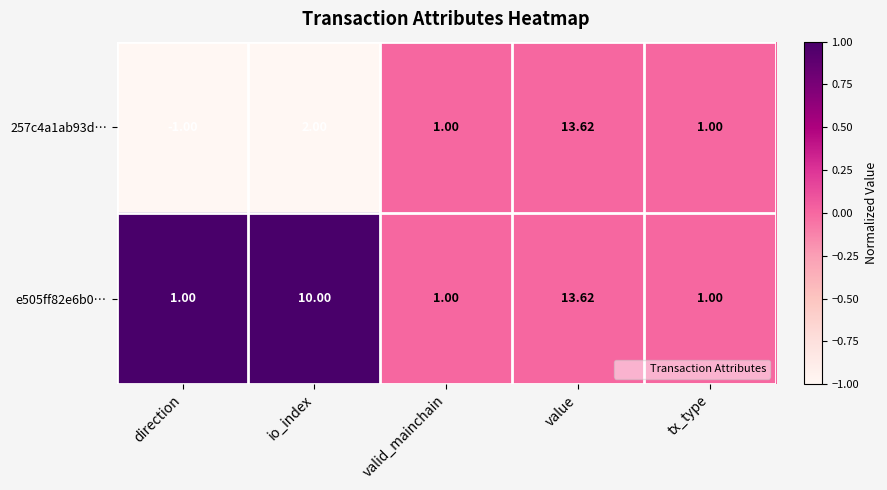

How many categories are shown in the chart?

5